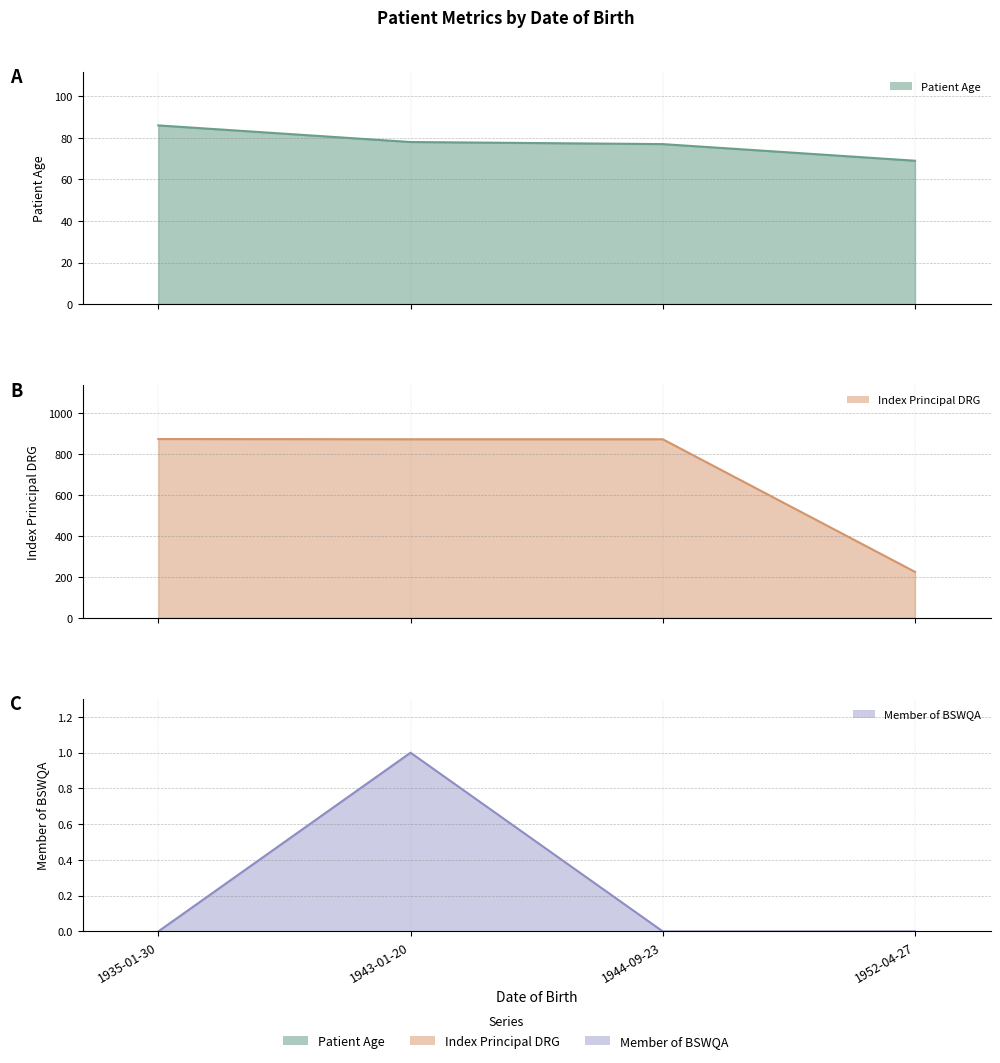

How many data points in Patient Age are less than 78?

2